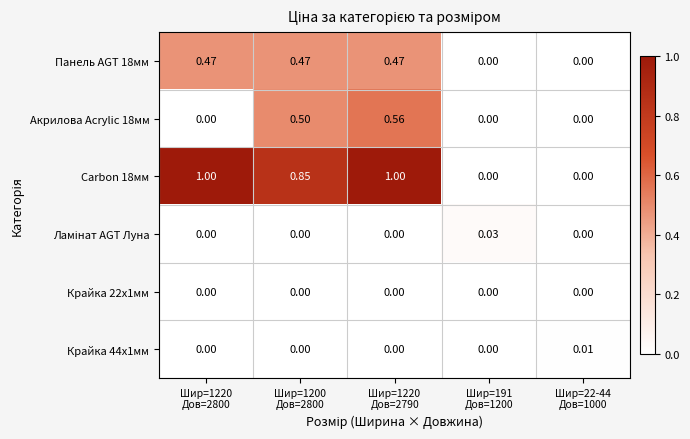

Which category has the highest value across all series?

Шир=1220
Дов=2800